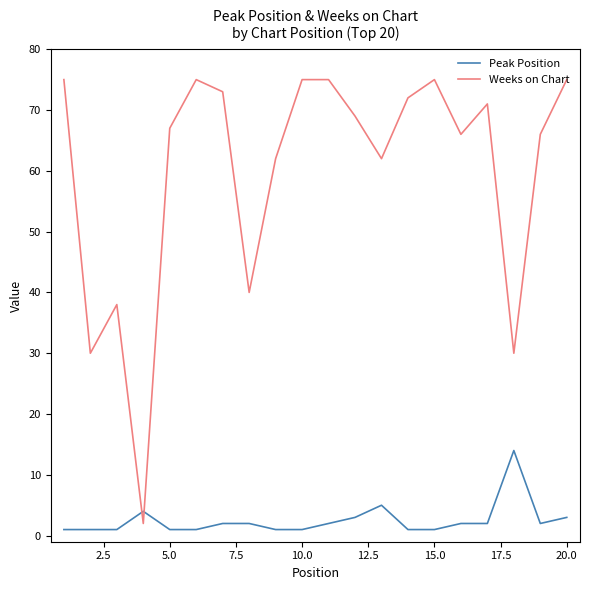

Which series has the largest total across all categories?

Weeks on Chart